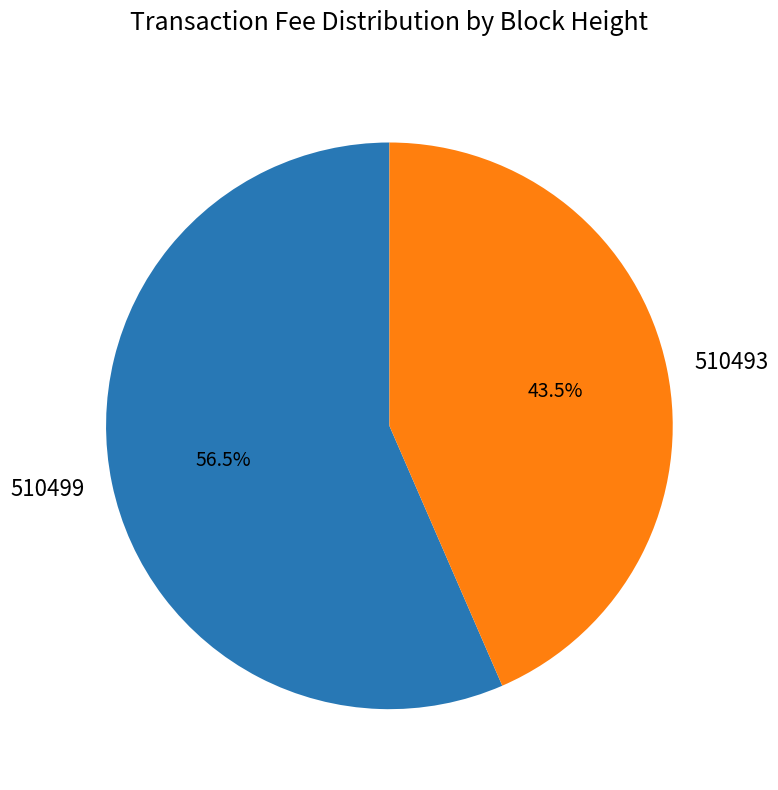

What is the largest slice in the pie chart?

510499